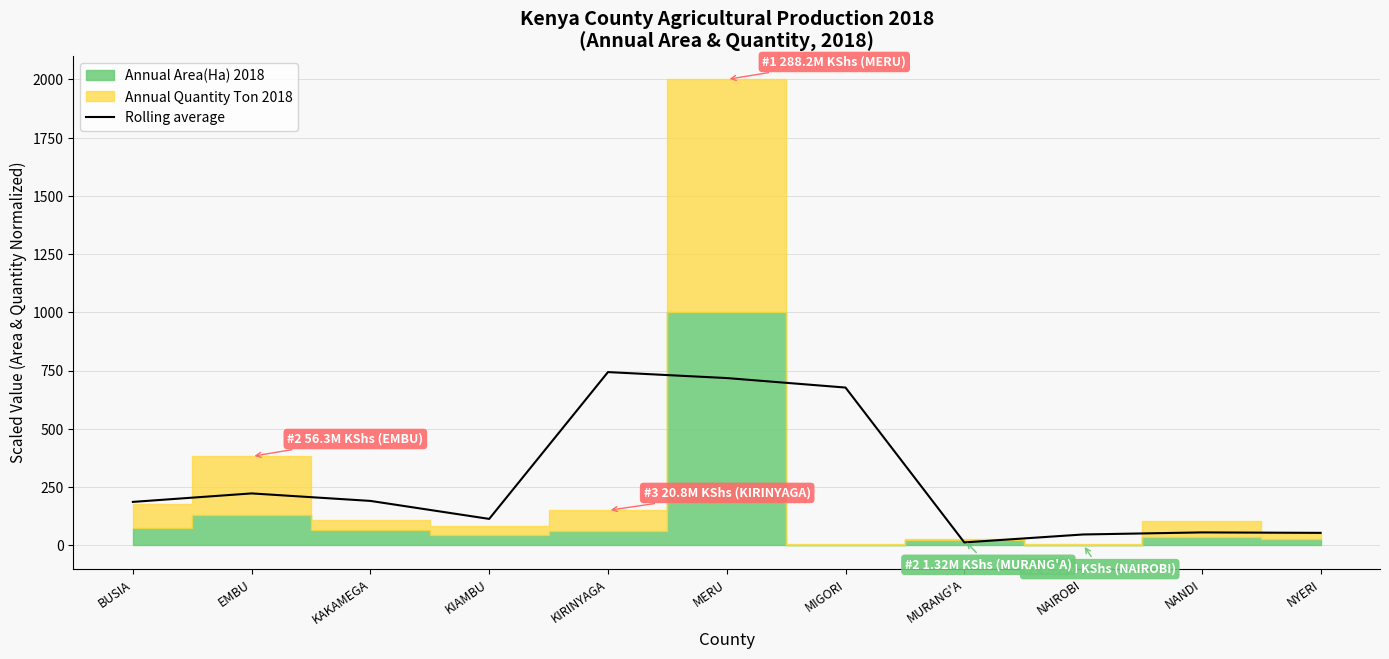

How many lines are shown in the chart?

1